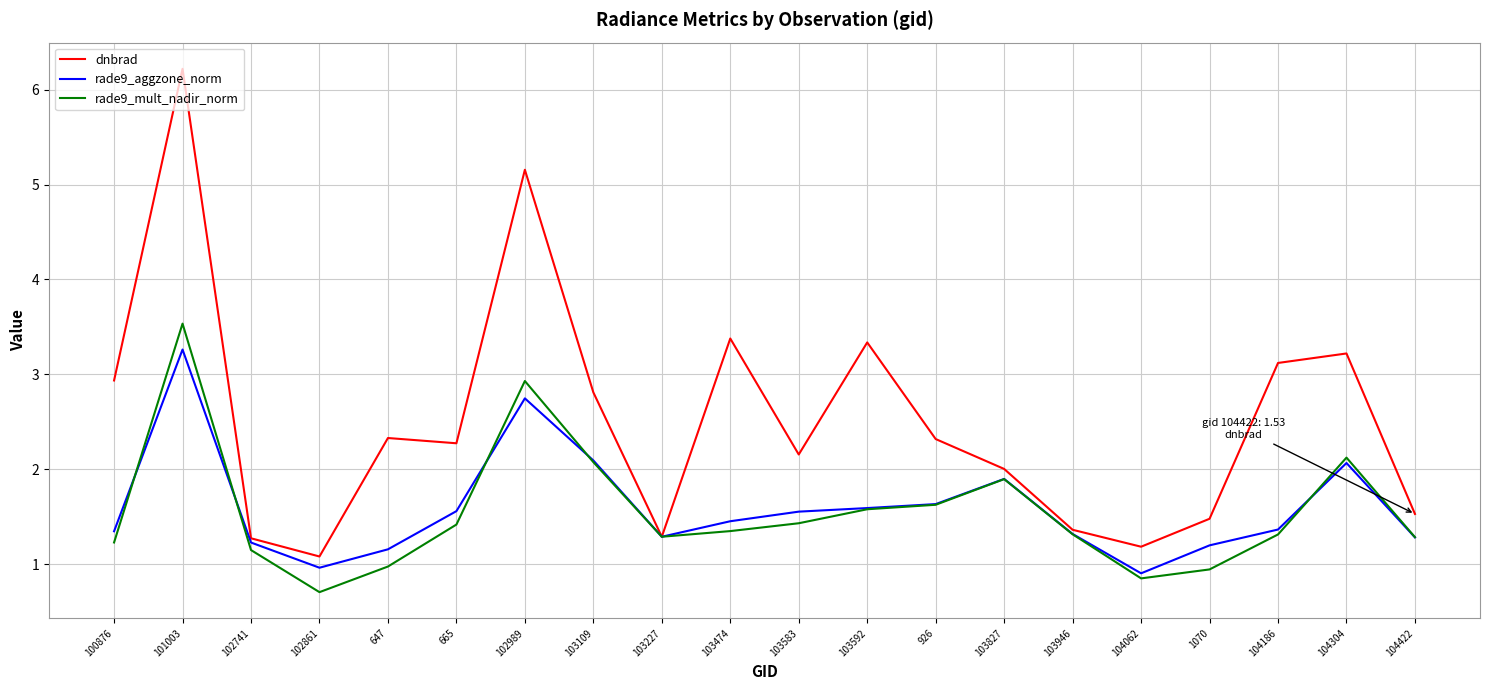

Where is the first local minimum for dnbrad?

102861